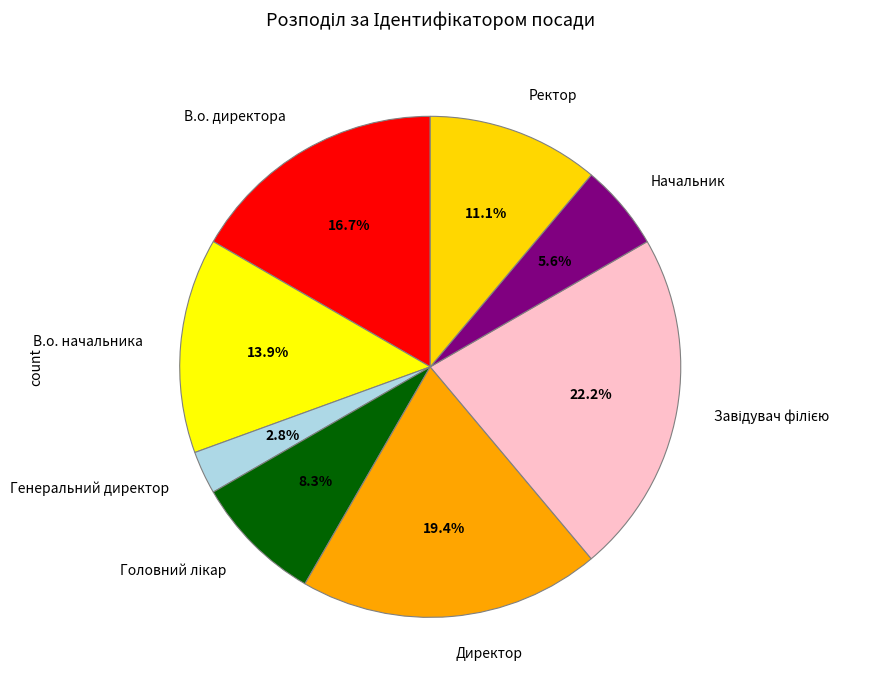

The Начальник slice represents 6% of the pie. True or false?

True